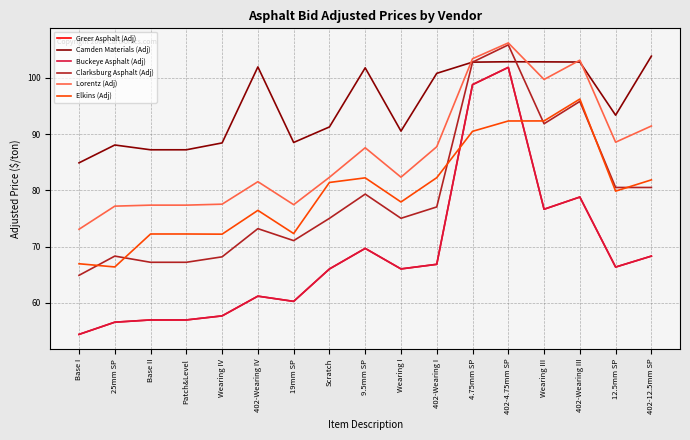

Reading left to right, what are all the values shown in this chart?

Greer Asphalt (Adj): 54.4	56.6	57.0	57.0	57.7	61.2	60.3	66.0	69.7	66.0	66.9	98.8	101.9	76.7	78.8	66.4	68.3
Camden Materials (Adj): 84.9	88.1	87.2	87.2	88.5	102.0	88.5	91.3	101.8	90.5	100.8	102.8	102.9	102.9	102.8	93.4	103.9
Buckeye Asphalt (Adj): 54.4	56.6	57.0	57.0	57.7	61.2	60.3	66.0	69.7	66.0	66.9	98.8	101.9	76.7	78.8	66.4	68.3
Clarksburg Asphalt (Adj): 64.9	68.3	67.2	67.2	68.2	73.2	71.1	75.0	79.3	75.0	77.1	102.8	105.9	91.9	95.8	80.5	80.5
Lorentz (Adj): 73.1	77.2	77.4	77.4	77.6	81.6	77.5	82.3	87.6	82.4	87.8	103.4	106.2	99.7	103.2	88.6	91.5
Elkins (Adj): 67.0	66.4	72.3	72.3	72.2	76.5	72.3	81.4	82.2	78.0	82.3	90.5	92.3	92.4	96.2	79.9	81.9